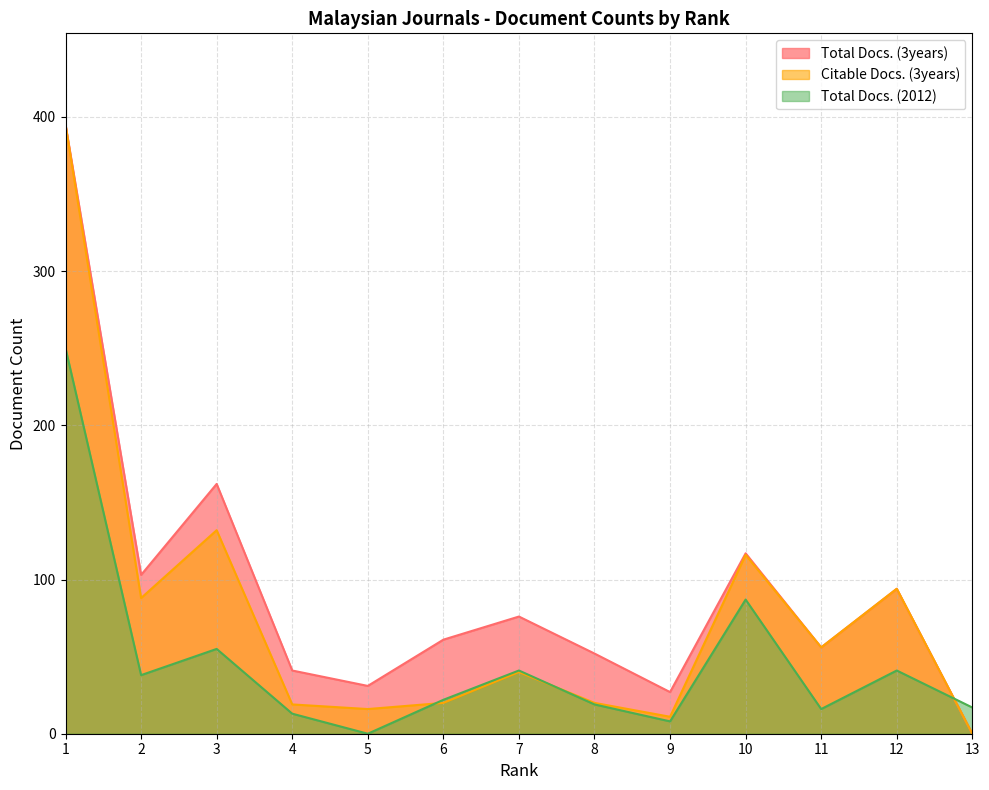

Is it true that Citable Docs. (3years) equals 88 at 2?

True